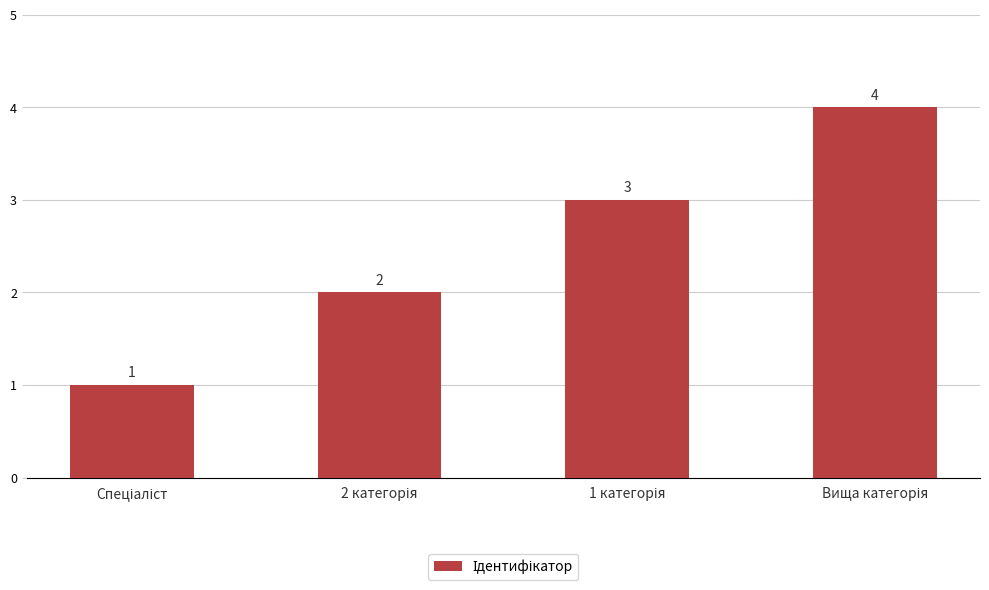

What is the value of the 4th bar from the left?

4